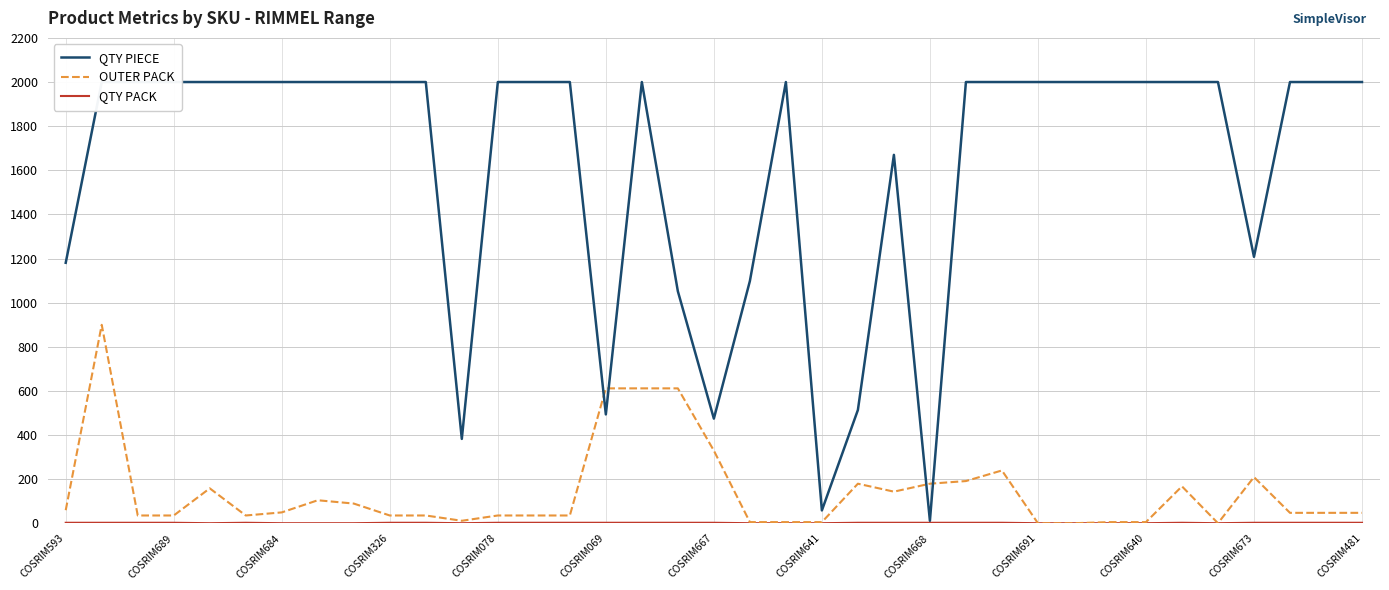

Is the value of QTY PIECE at 16 greater than the value of OUTER PACK at 17?

Yes